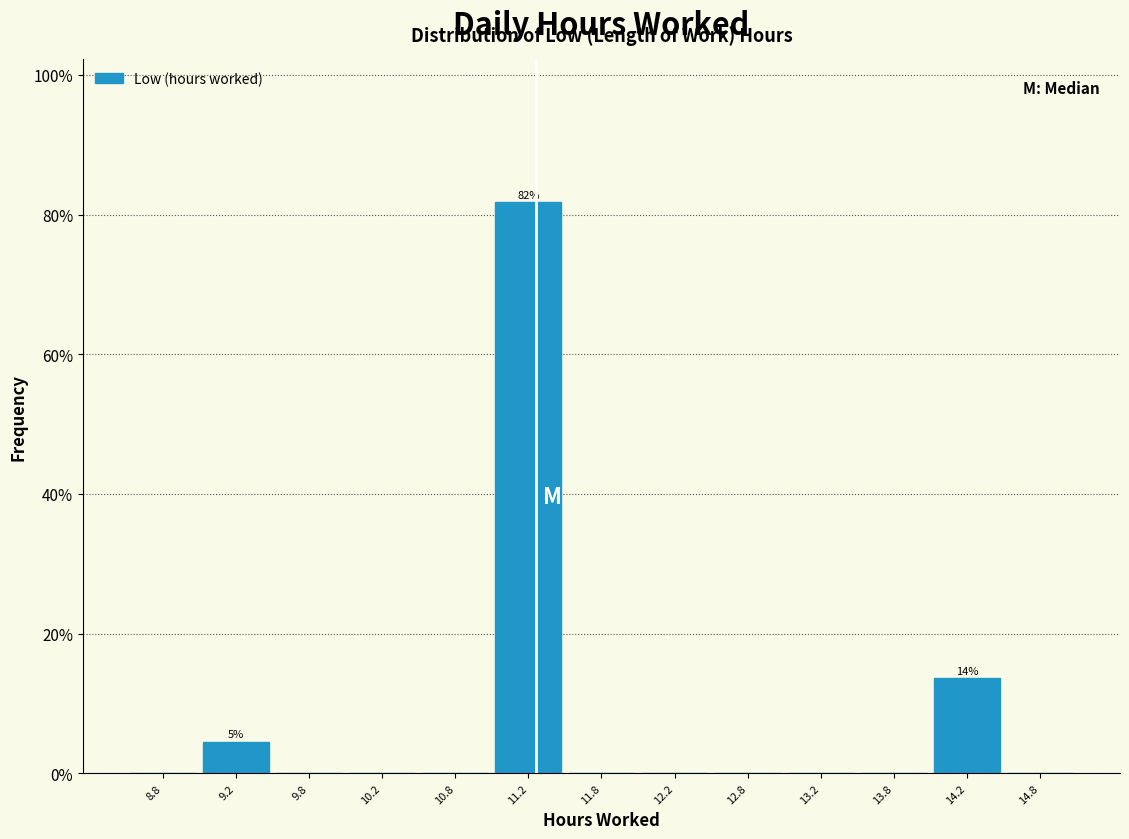

Over which range of the x-axis is the bar tallest?

11.0 to 11.5